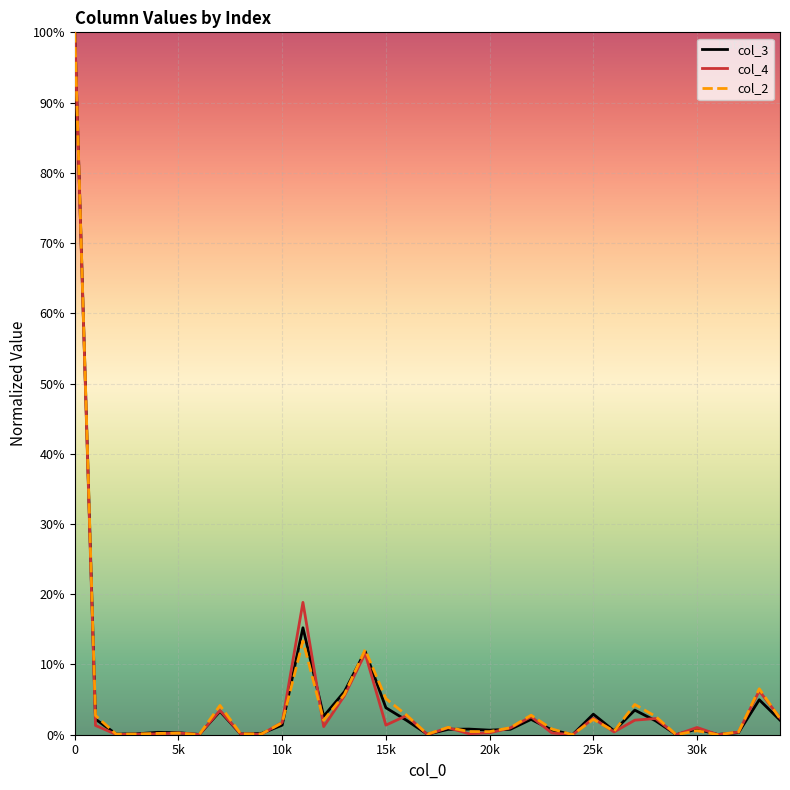

In col_2, how many points are higher than both neighbors (excluding endpoints)?

10